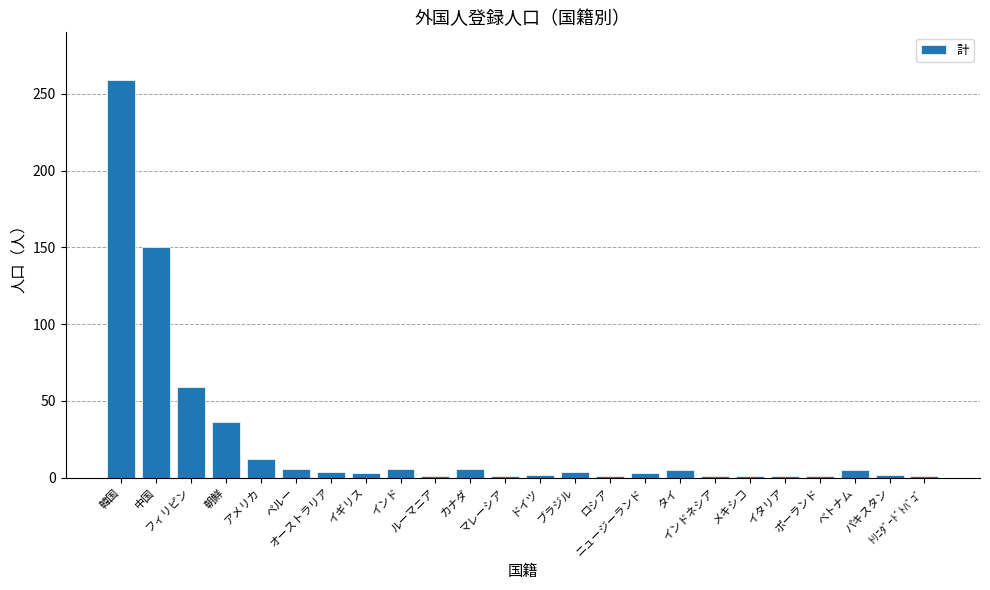

The value at タイ is 5. True or false?

True